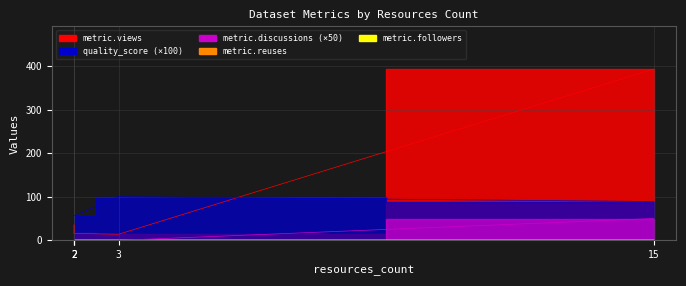

How many lines are shown in the chart?

5